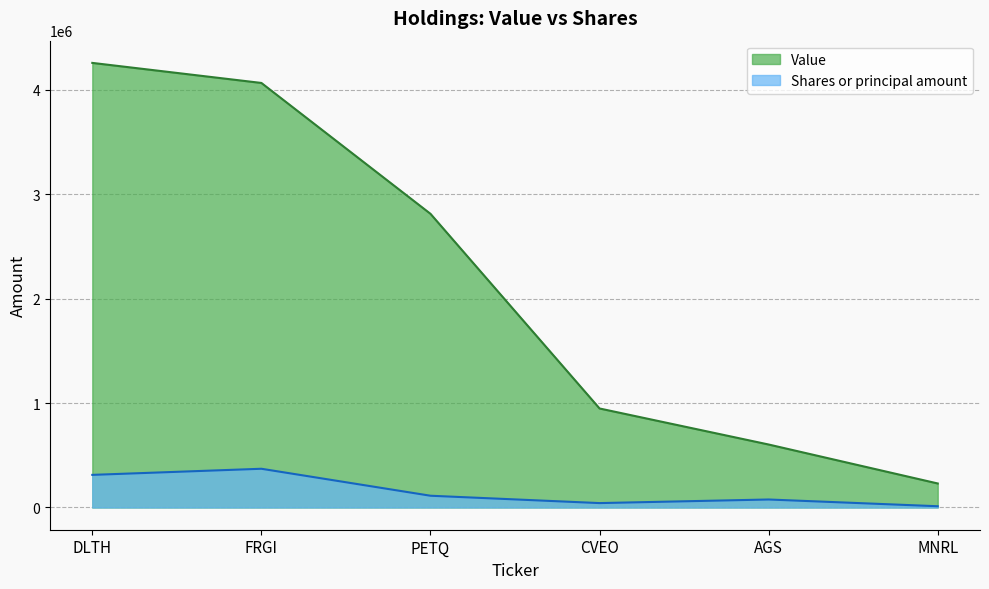

What is the difference between the maximum and minimum values in the Shares or principal amount series?

358876